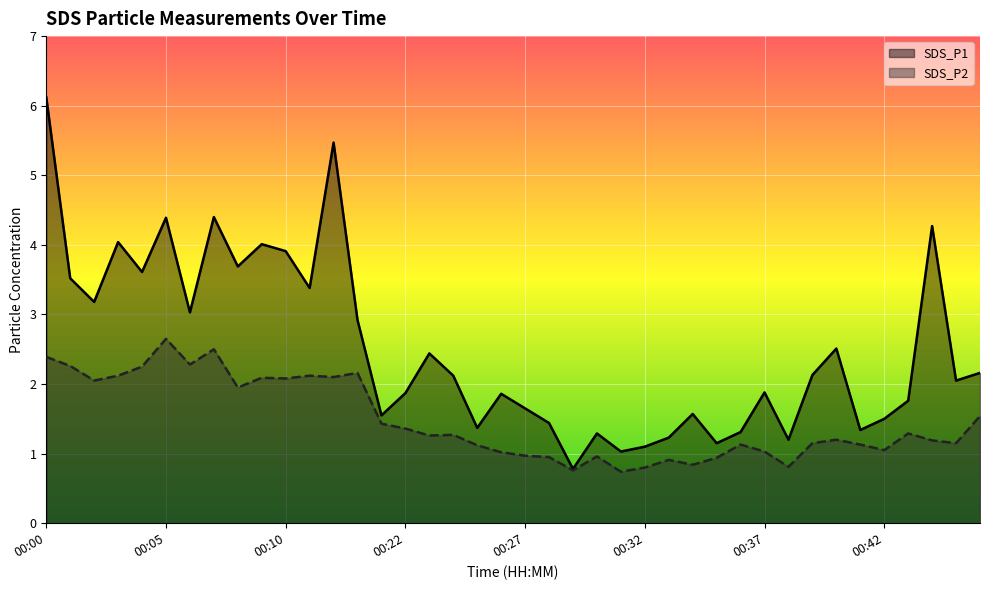

Rank the series by their maximum value, from lowest to highest.

SDS_P2, SDS_P1